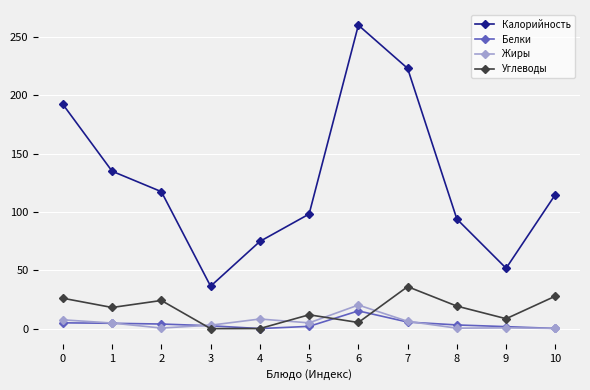

Rank the series by their maximum value, from highest to lowest.

Калорийность, Углеводы, Жиры, Белки